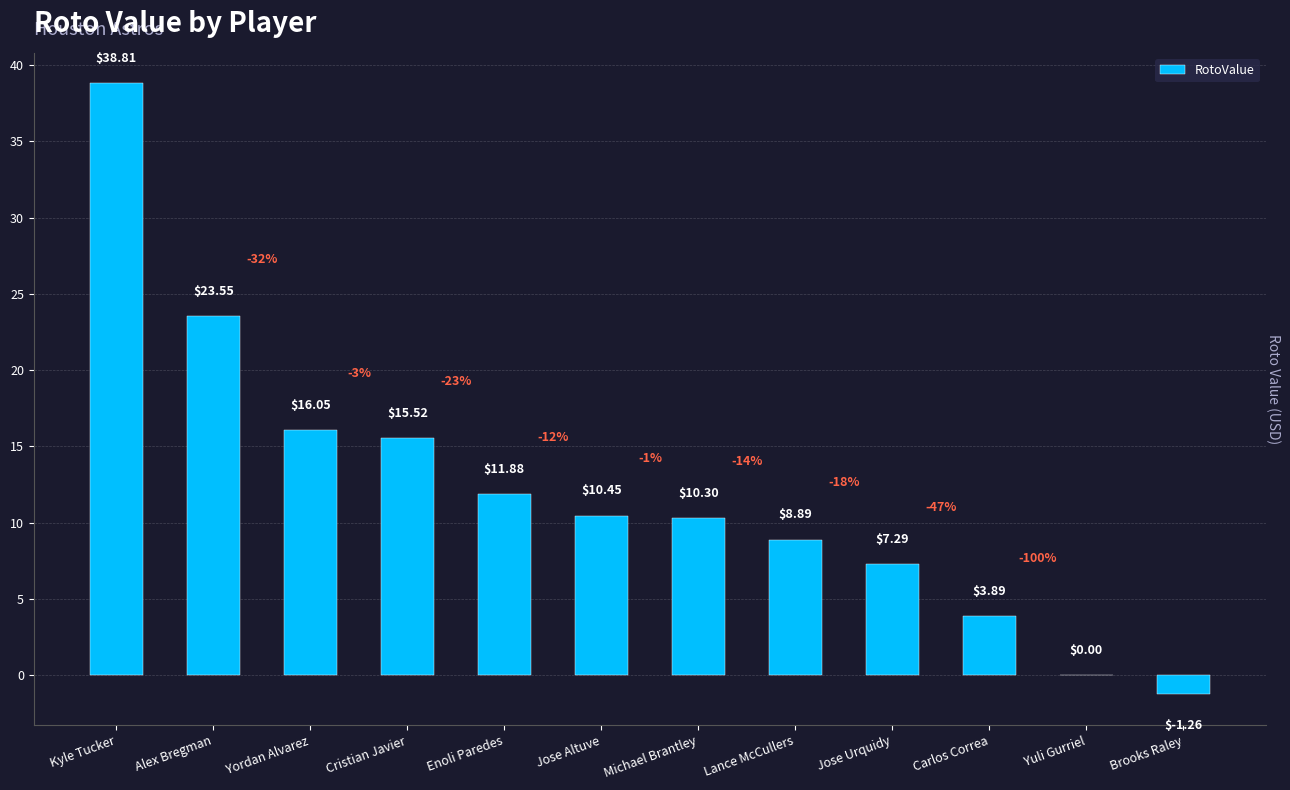

The value at Yuli Gurriel is 0.0. True or false?

True